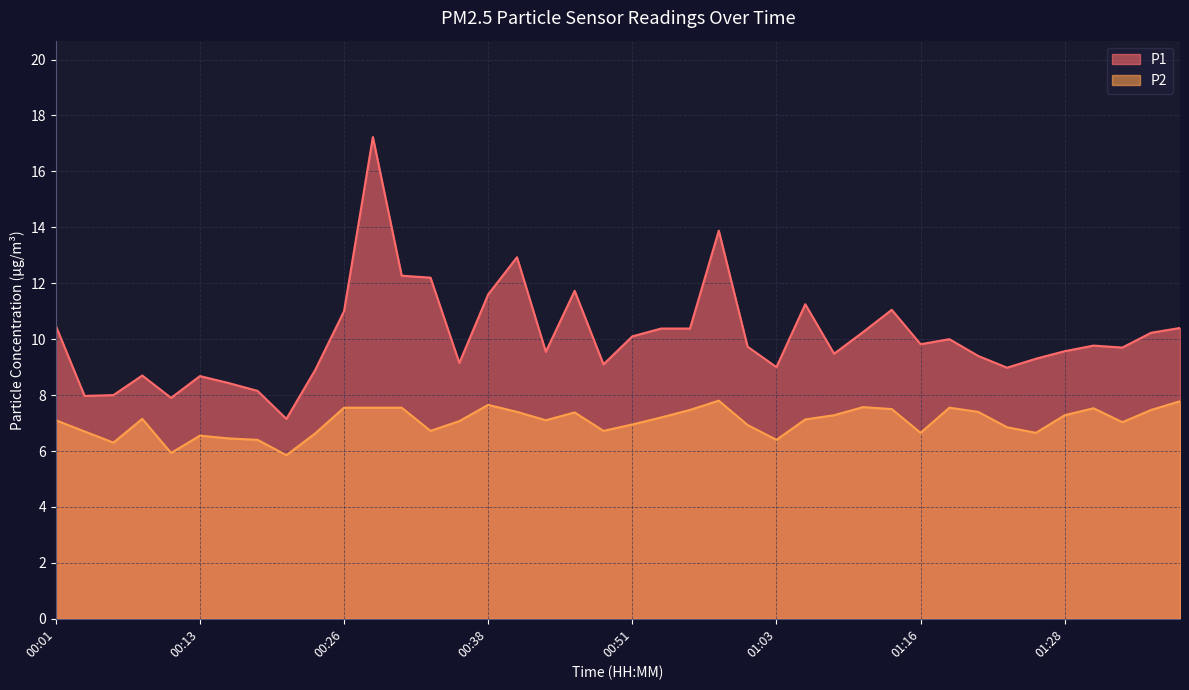

How many lines are shown in the chart?

2